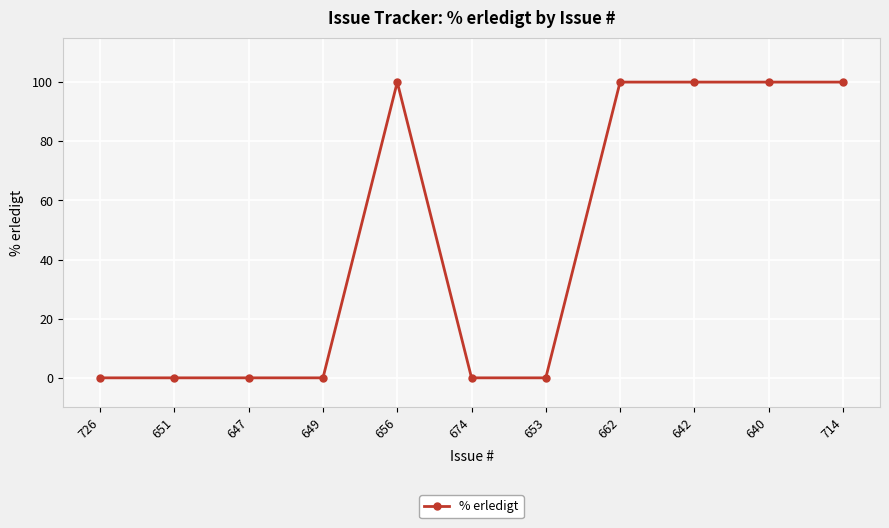

Reading left to right, transcribe all the data shown in this chart.

0	0	0	0	100	0	0	100	100	100	100